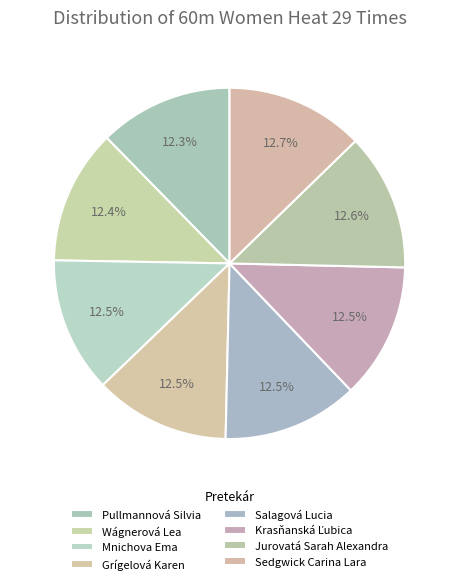

What is the ratio of the value at Grígelová Karen to the value at Wágnerová Lea?

1.0